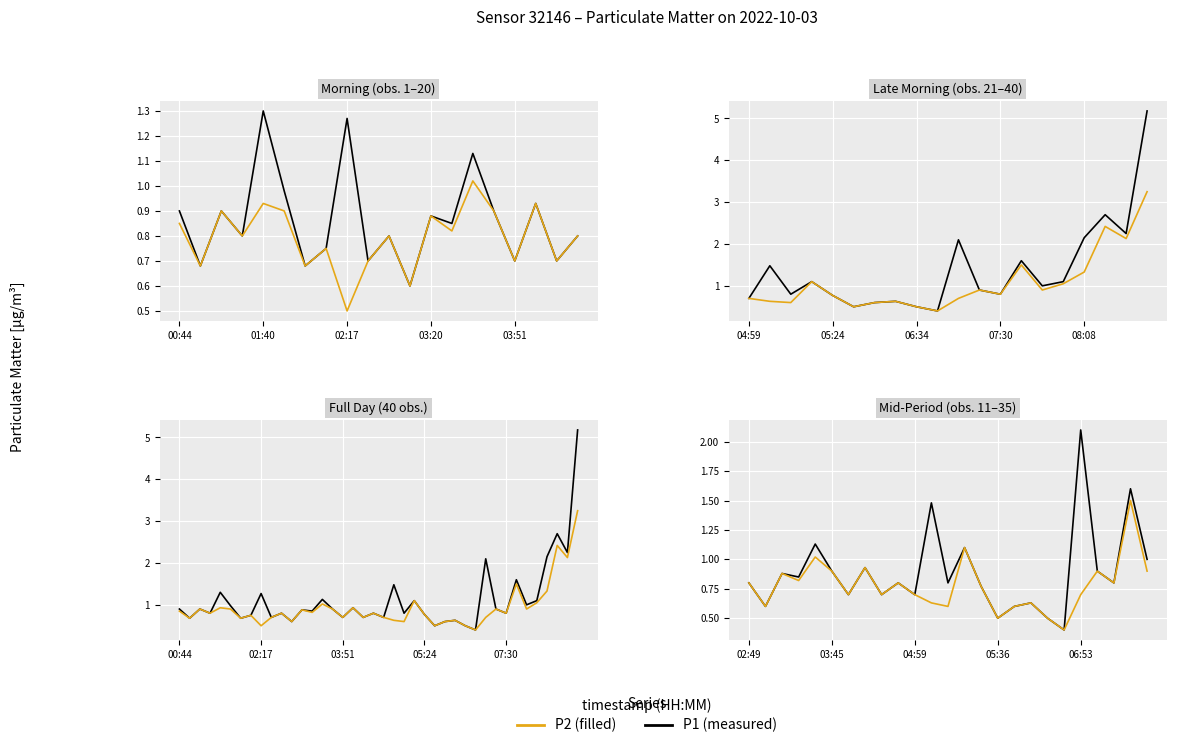

List the series in order of their peak value, highest first.

P1, P2